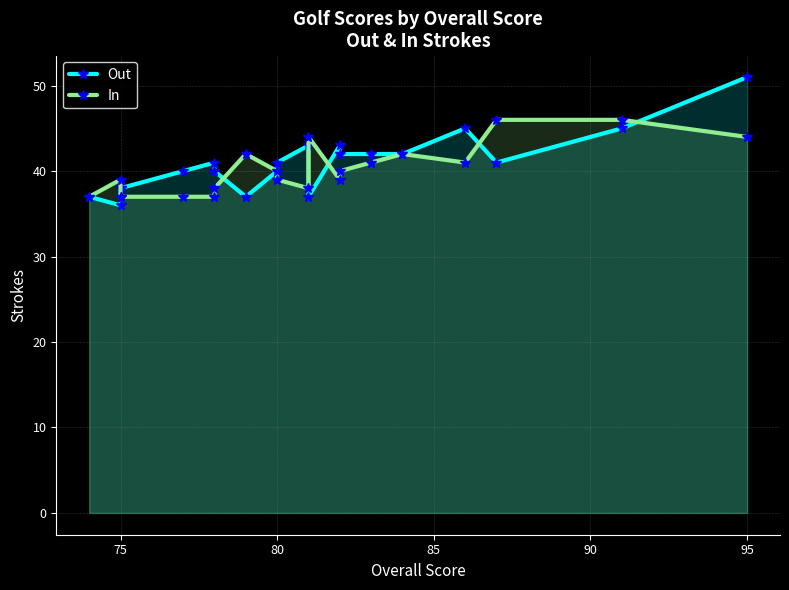

What is the sum of all In values?

804